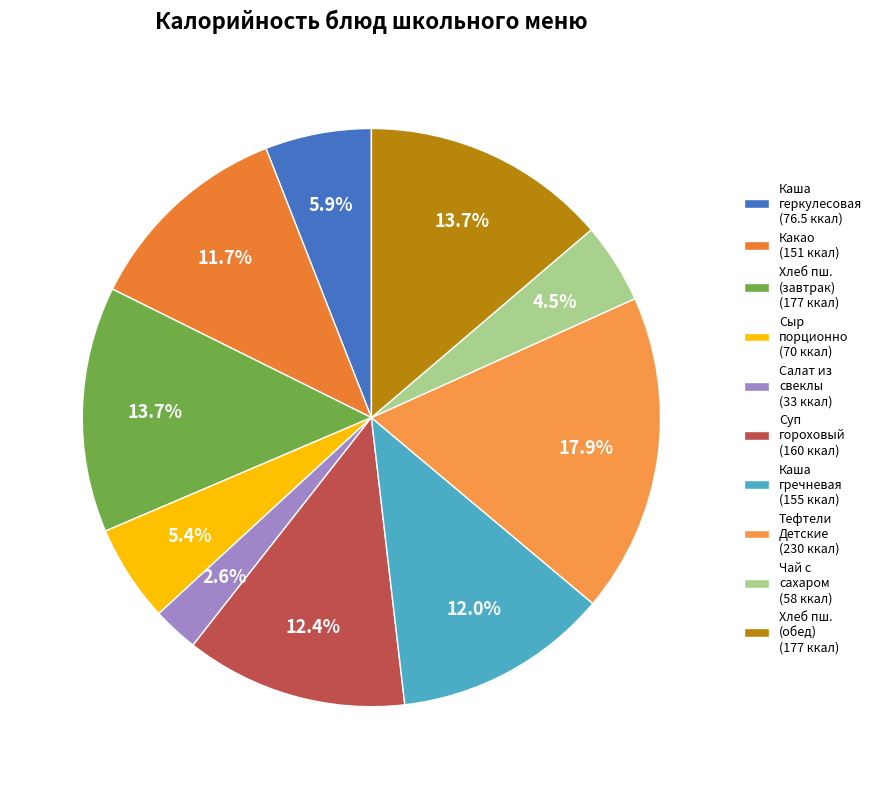

How many segments does this pie chart have?

10